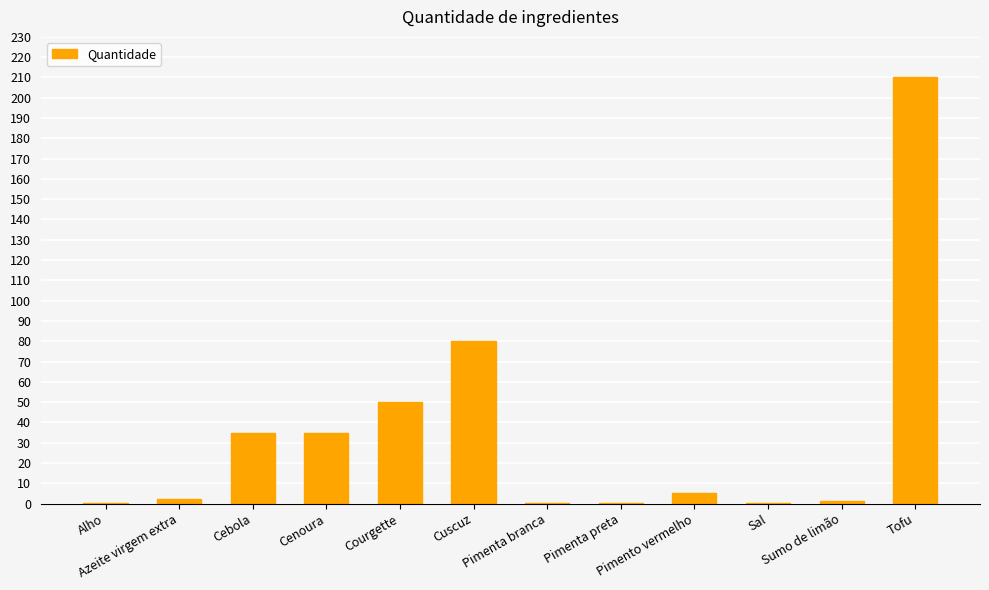

Rank the categories by value from lowest to highest.

Sal, Alho, Pimenta branca, Pimenta preta, Sumo de limão, Azeite virgem extra, Pimento vermelho, Cebola, Cenoura, Courgette, Cuscuz, Tofu